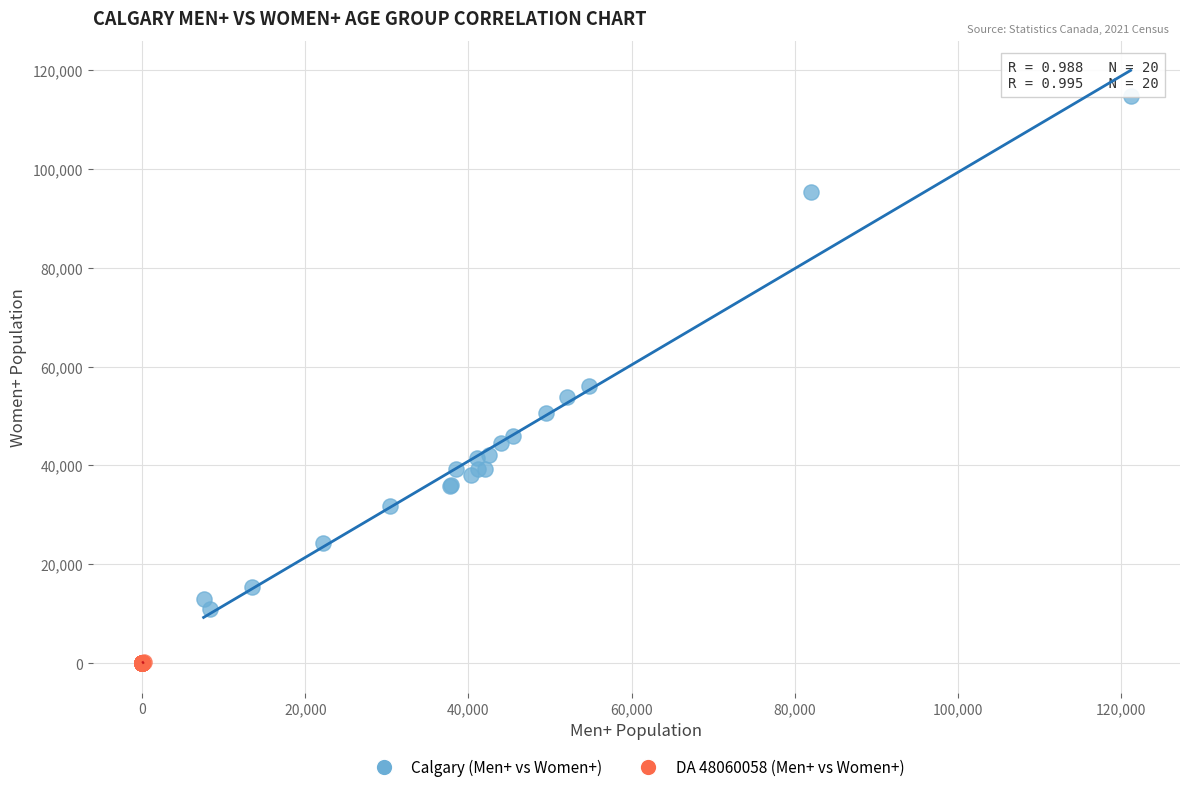

Which series reaches the minimum Y coordinate?

DA 48060058 (Men+ vs Women+)